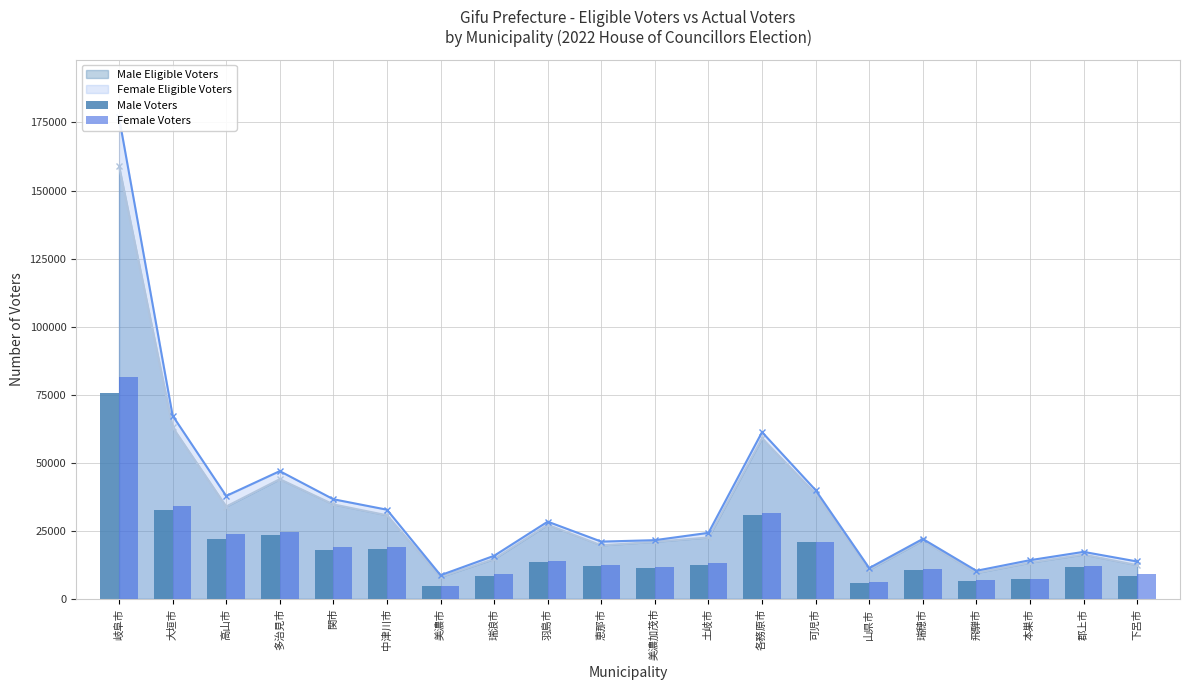

How many data points in Male Voters are less than 12472?

10